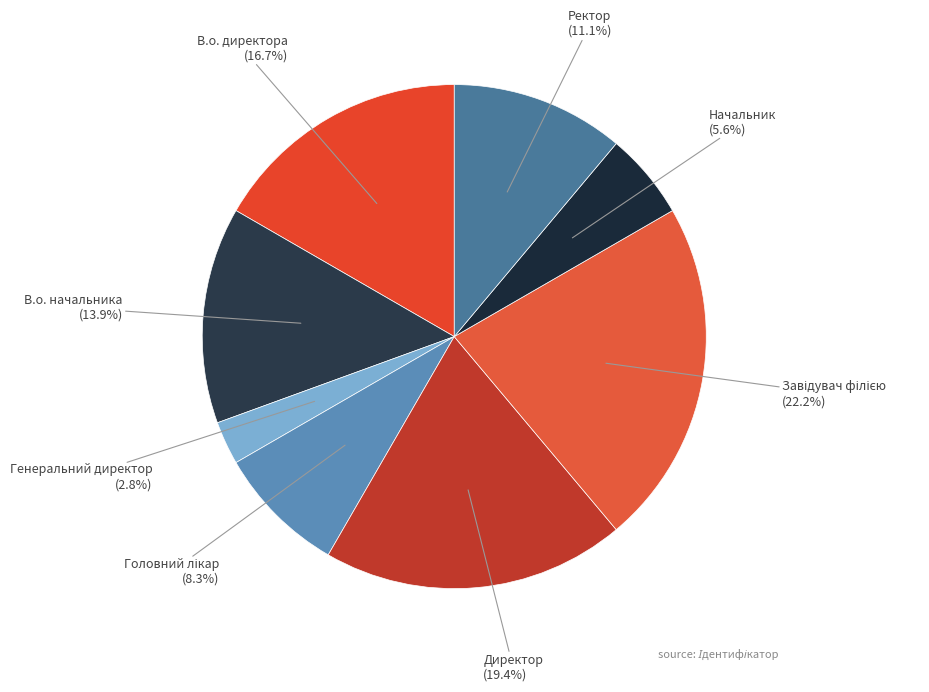

What portion of the pie excludes В.о. директора (16.7%)?

83.3%